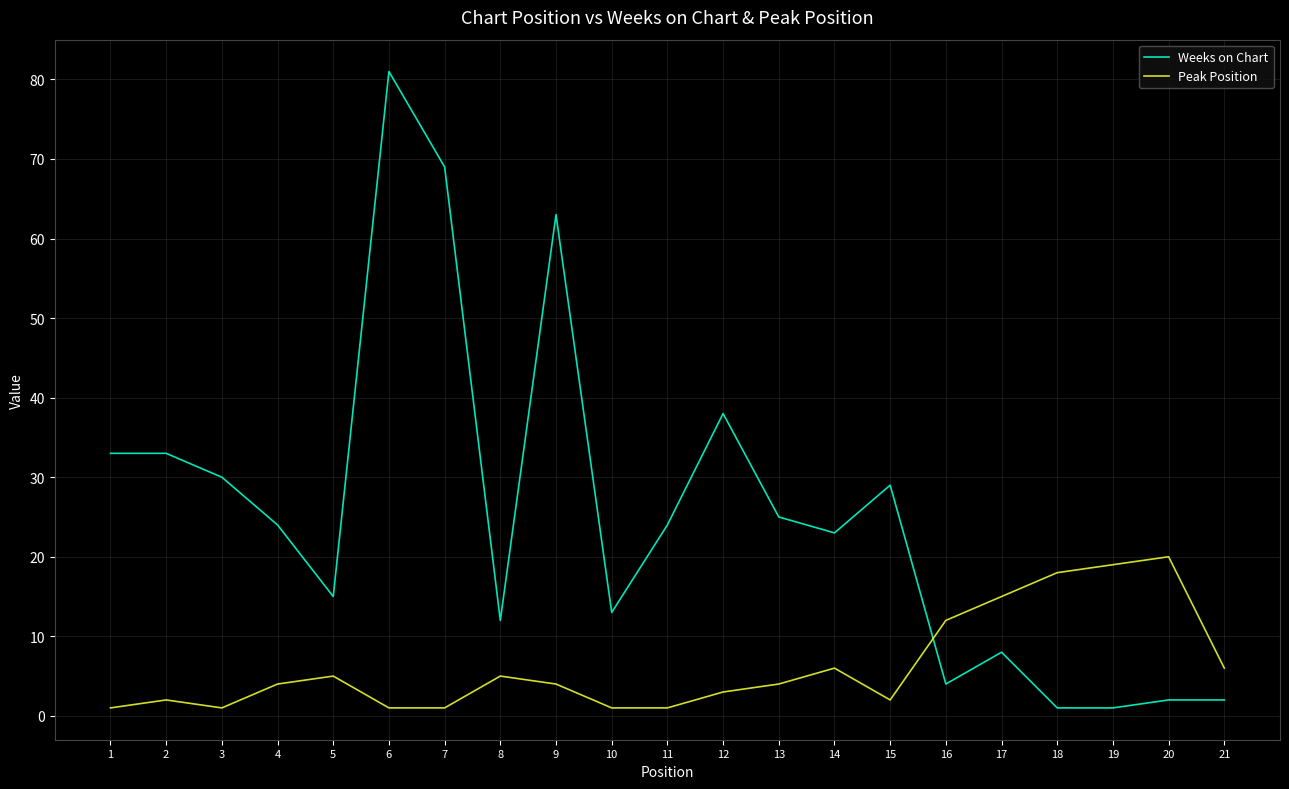

What is the sum of all Weeks on Chart values?

530